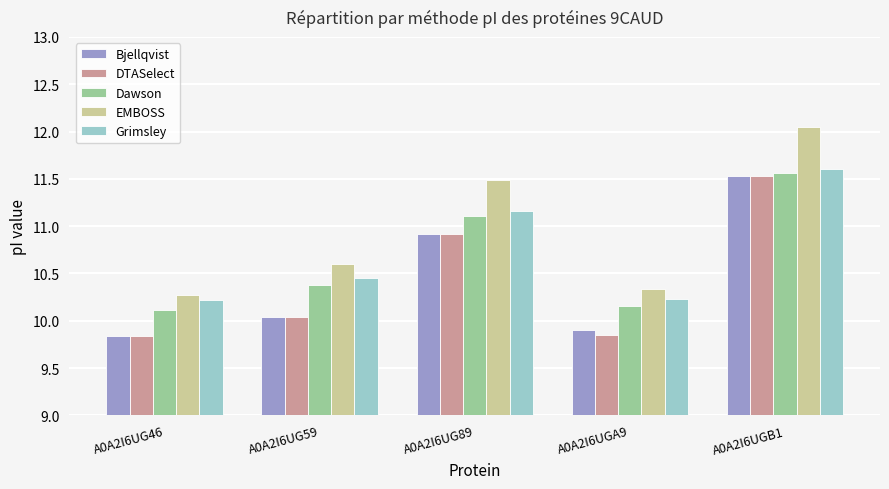

What position from the right is A0A2I6UG89?

3